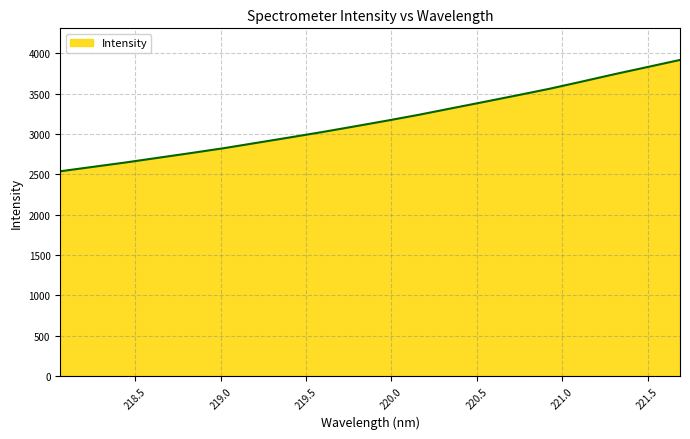

What is the minimum value shown in the chart?

2537.5